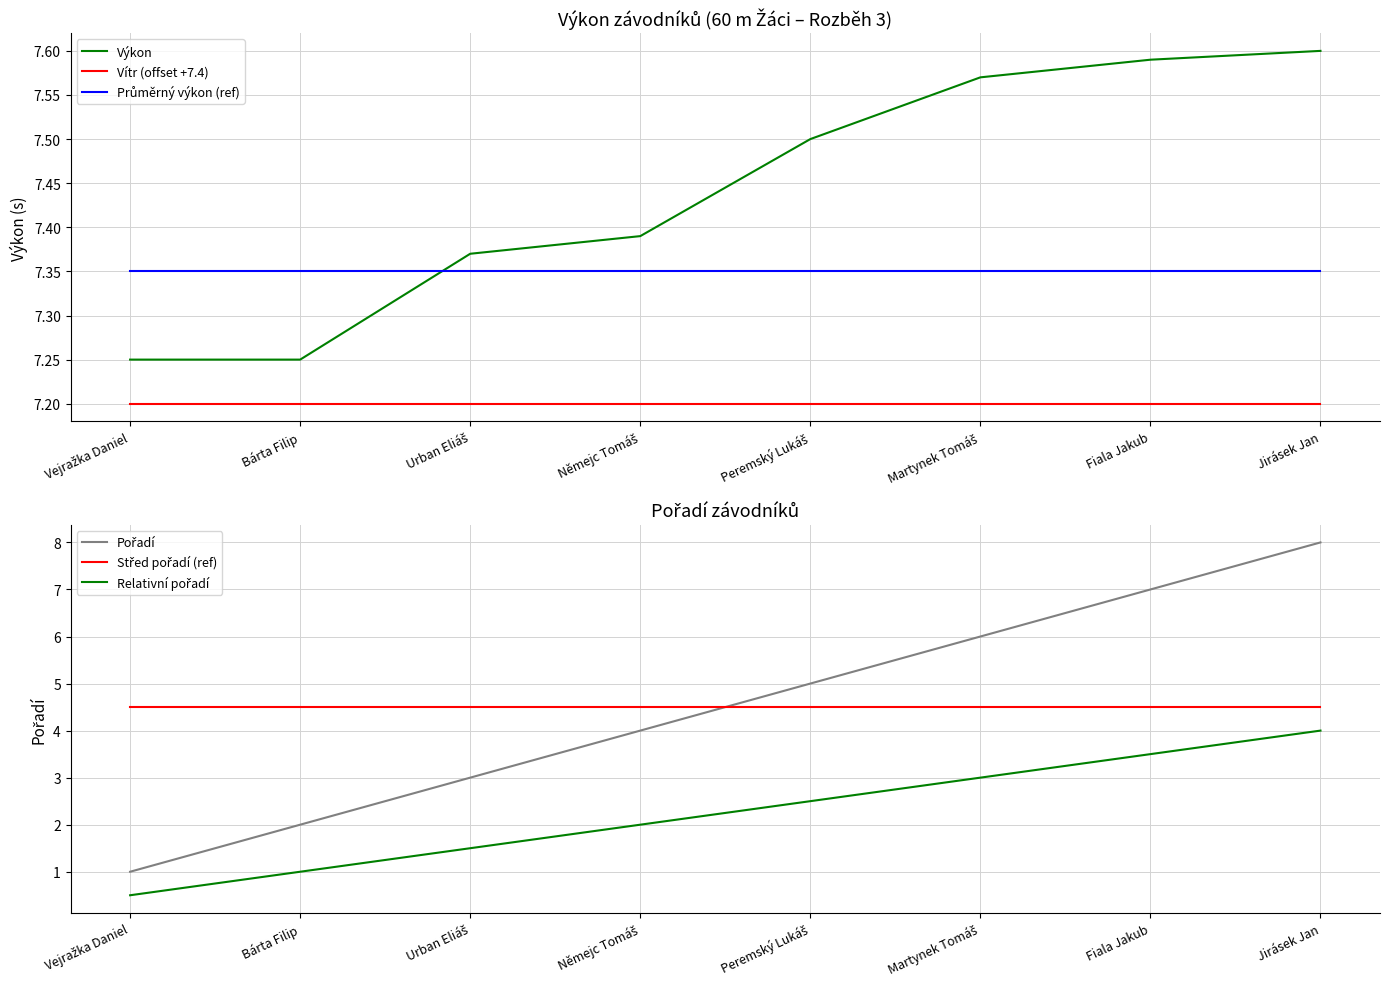

Count the number of categories in the chart.

8